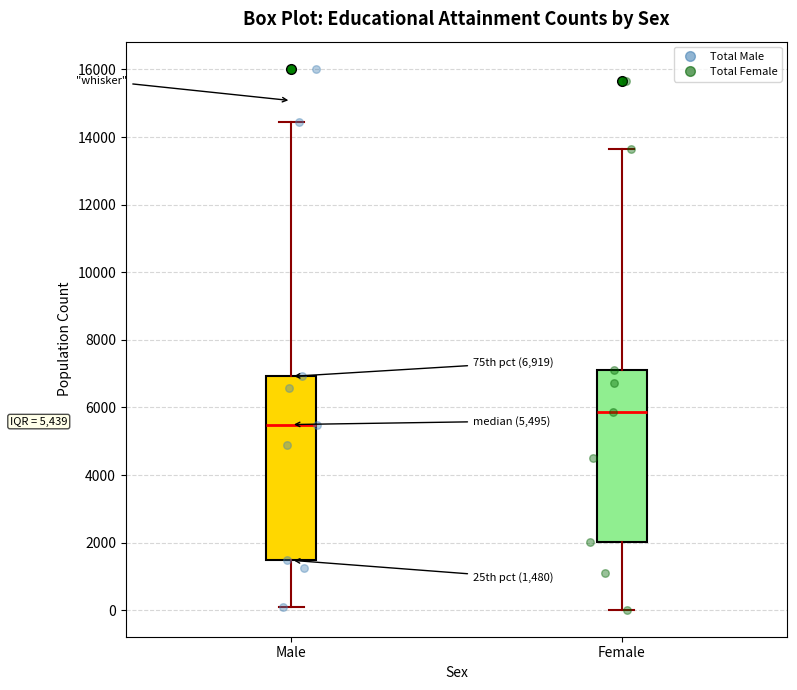

Which box is the tallest, from its lower edge to its upper edge?

Male